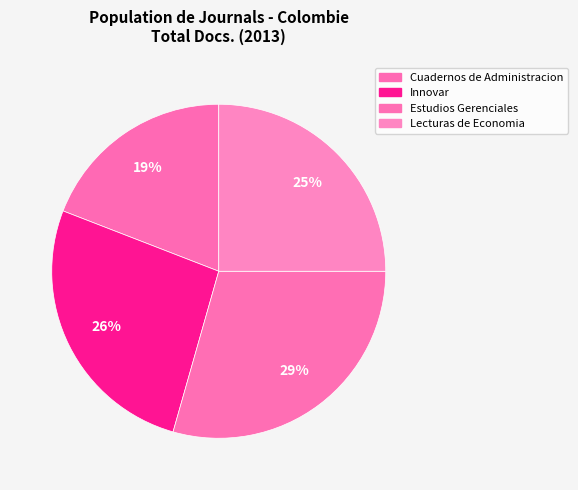

How many slices are in this pie chart?

4